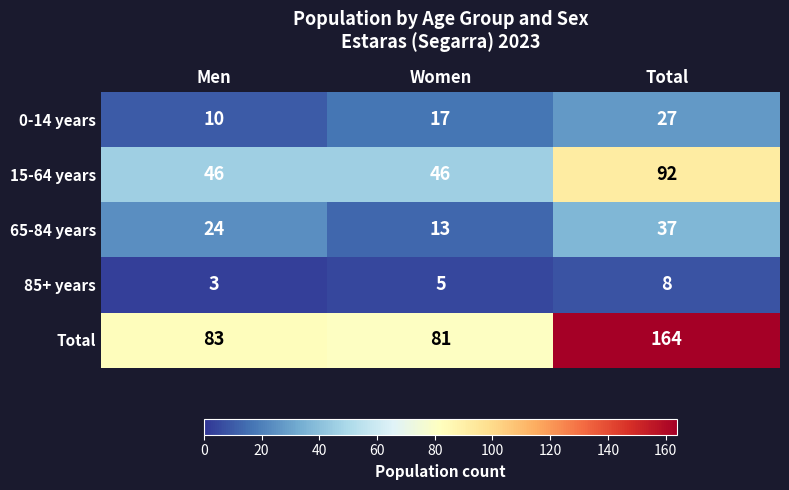

Which category has the lowest value across all series?

Men